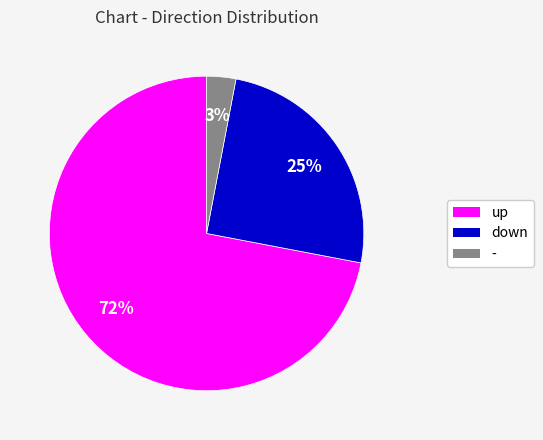

Is down the majority of the pie?

No